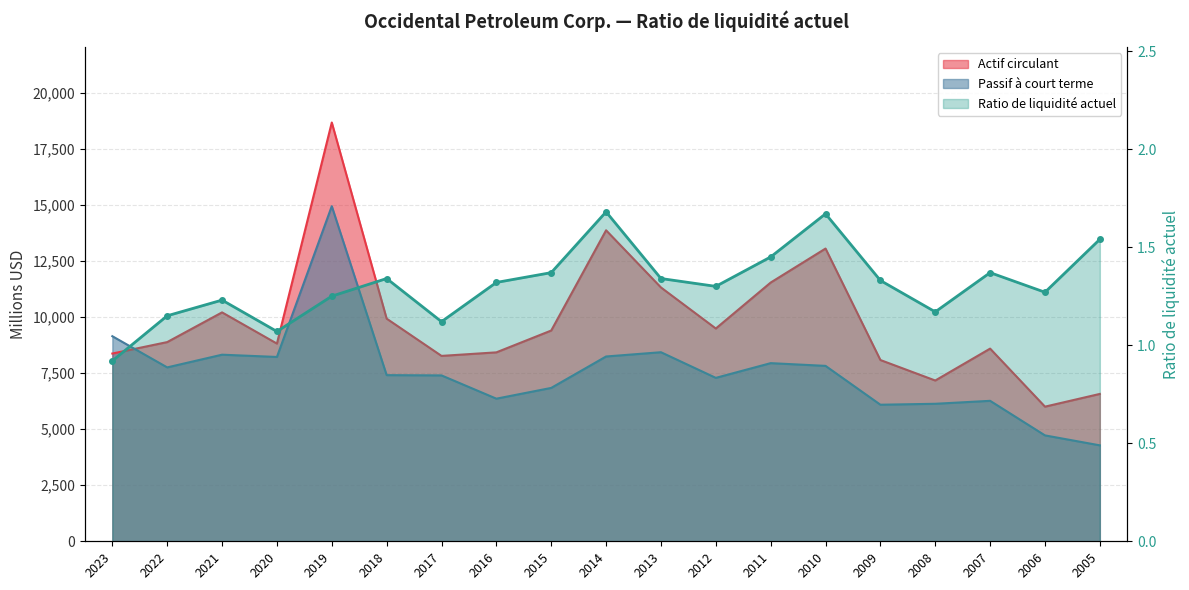

What is the sum of the Actif circulant values at 2009 and 2021?

18297.0